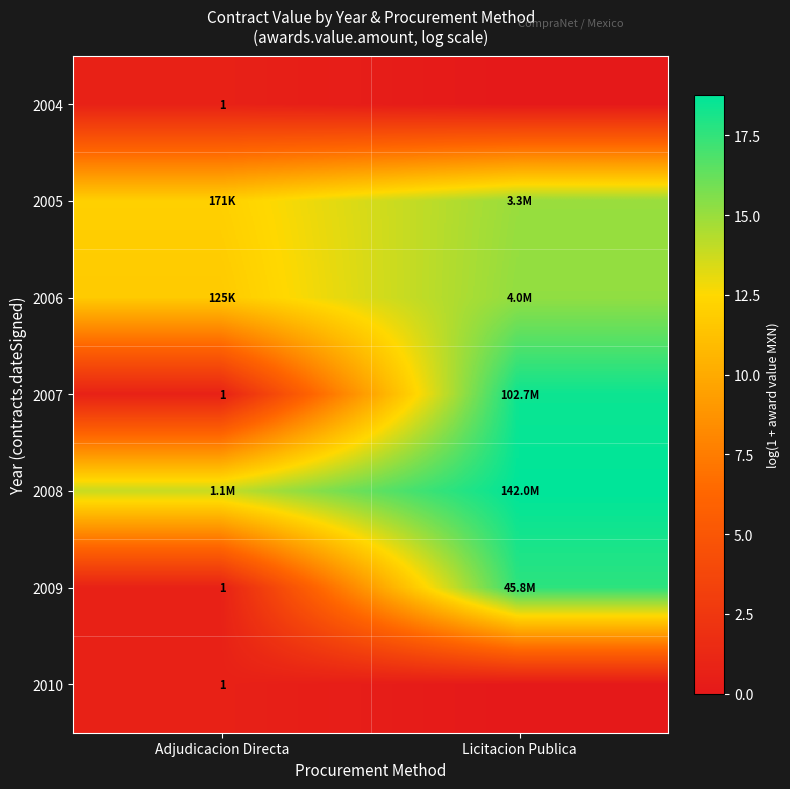

List the series in order of their peak value, lowest first.

2004, 2010, 2005, 2006, 2009, 2007, 2008